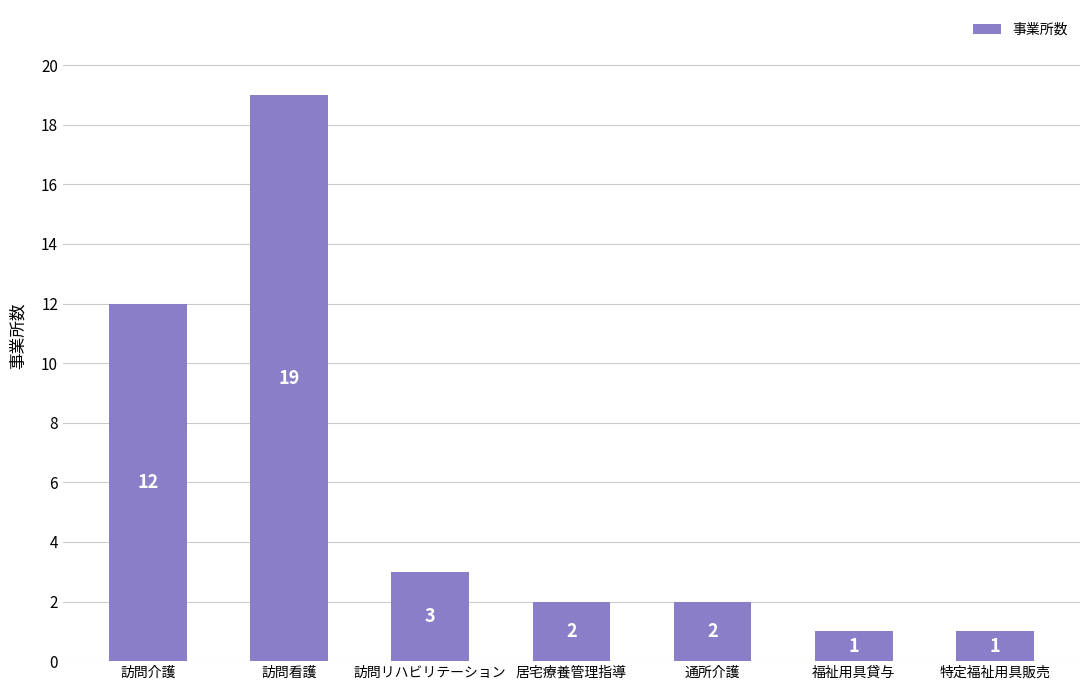

What is the change in value from 訪問介護 to 特定福祉用具販売?

-11